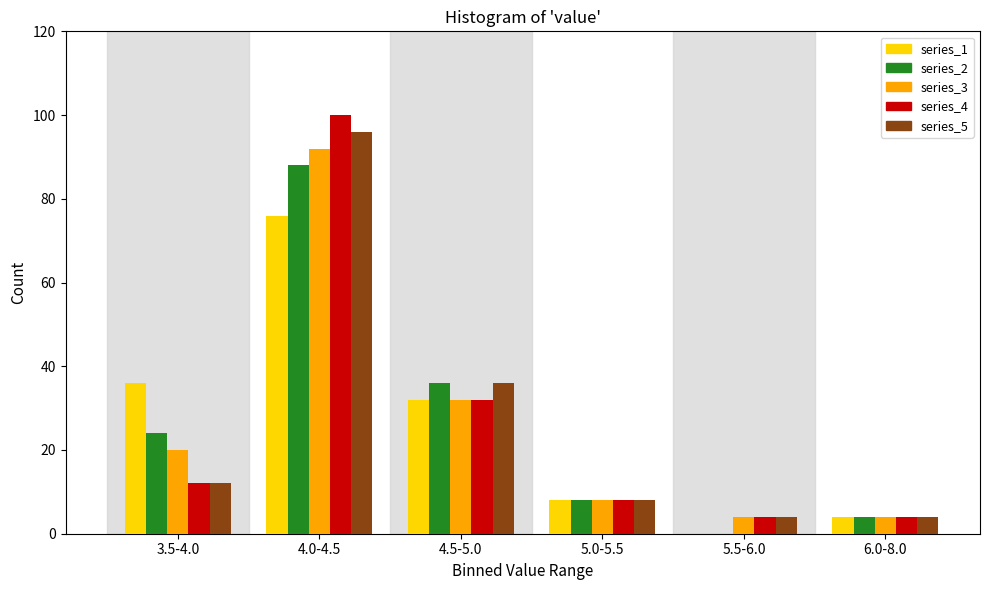

Reading left to right, what are all the values shown in this chart?

series_1: 3.5-4.0=36	4.0-4.5=76	4.5-5.0=32	5.0-5.5=8	5.5-6.0=0	6.0-8.0=4
series_2: 3.5-4.0=24	4.0-4.5=88	4.5-5.0=36	5.0-5.5=8	5.5-6.0=0	6.0-8.0=4
series_3: 3.5-4.0=20	4.0-4.5=92	4.5-5.0=32	5.0-5.5=8	5.5-6.0=4	6.0-8.0=4
series_4: 3.5-4.0=12	4.0-4.5=100	4.5-5.0=32	5.0-5.5=8	5.5-6.0=4	6.0-8.0=4
series_5: 3.5-4.0=12	4.0-4.5=96	4.5-5.0=36	5.0-5.5=8	5.5-6.0=4	6.0-8.0=4